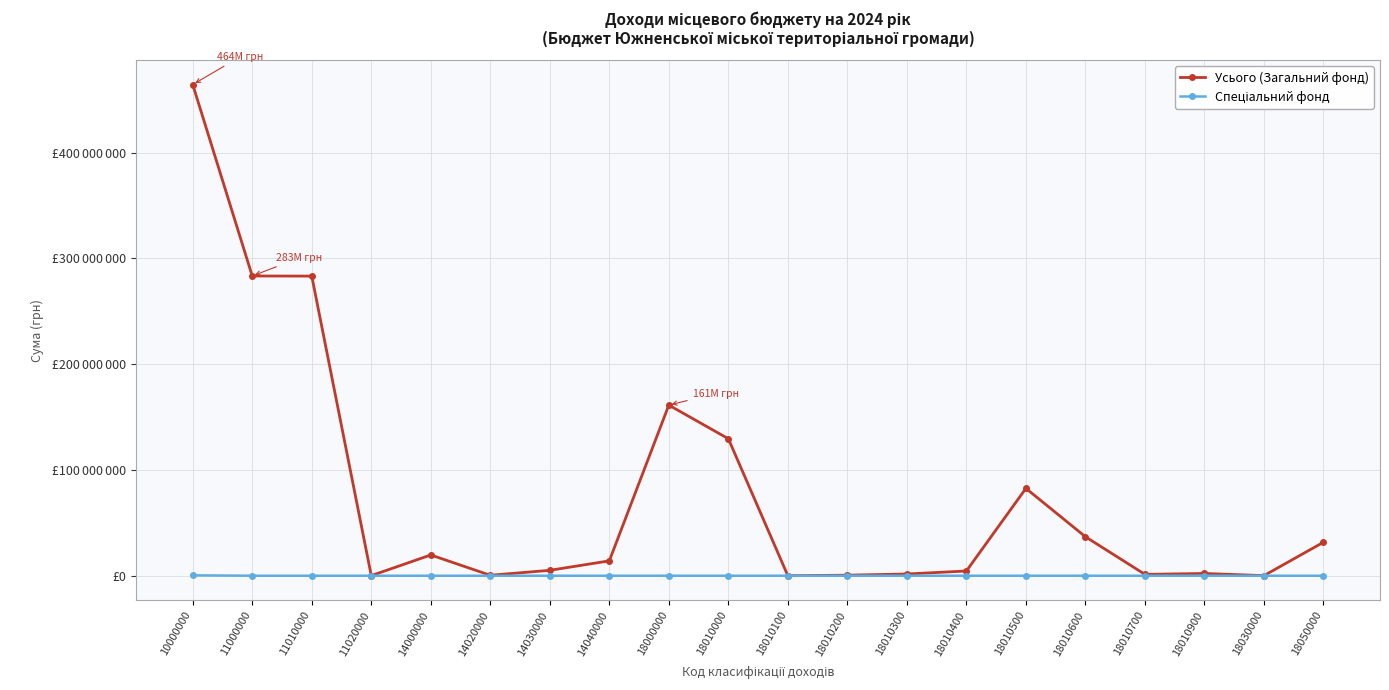

What is the sum of all Спеціальний фонд values?

359600